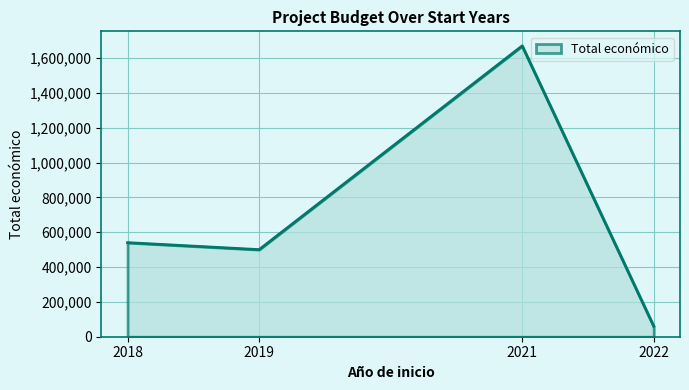

Rank the categories by value from lowest to highest.

2022, 2019, 2018, 2021